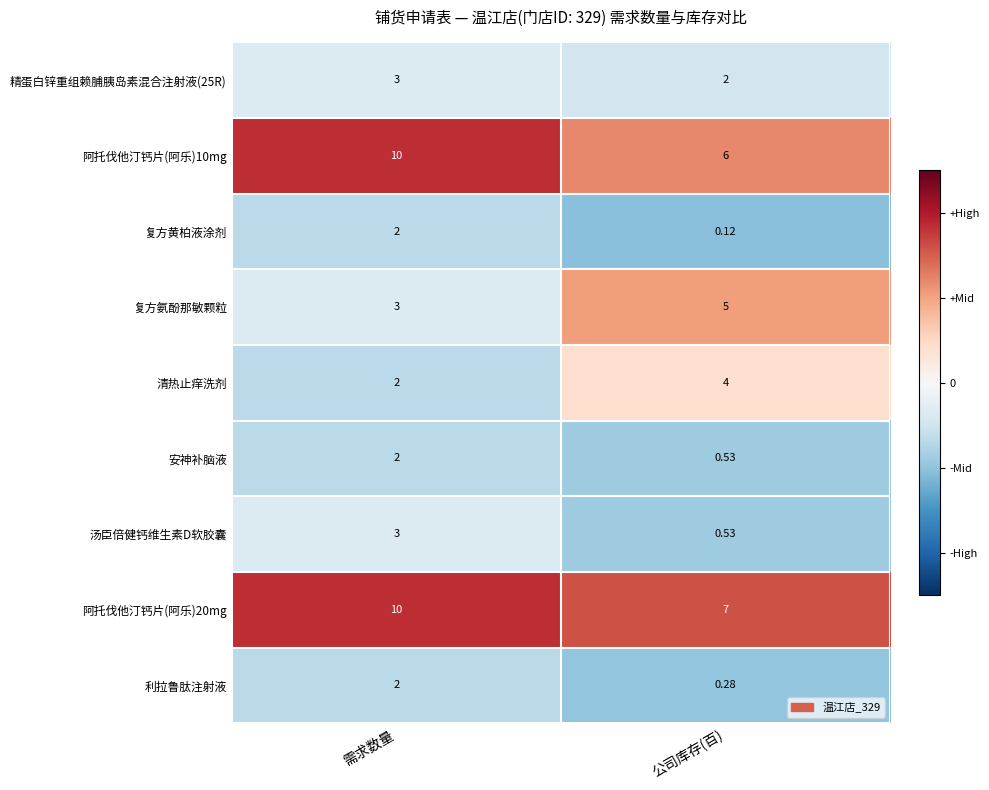

At which category is the sum across all series the highest?

需求数量